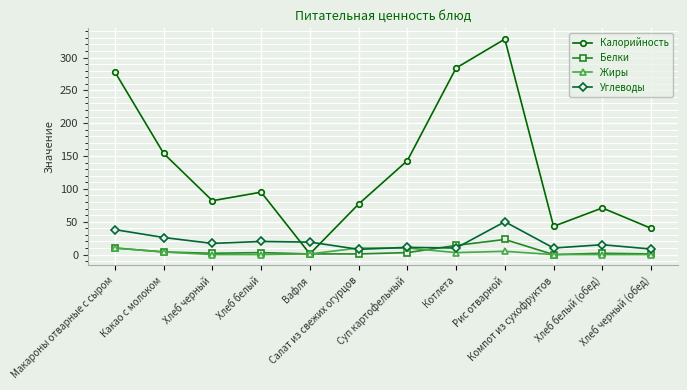

At how many categories does at least one series exceed 257?

3